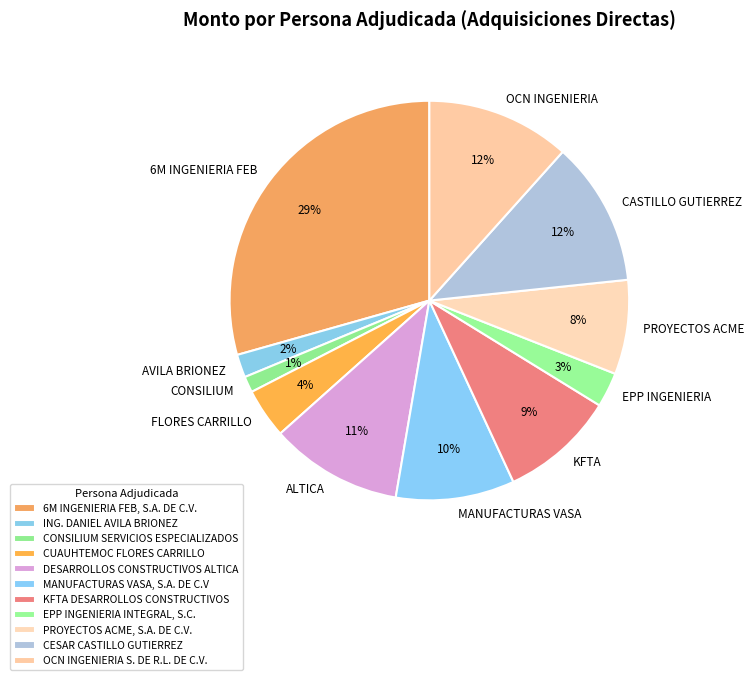

The CUAUHTEMOC FLORES CARRILLO slice represents 1% of the pie. True or false?

False